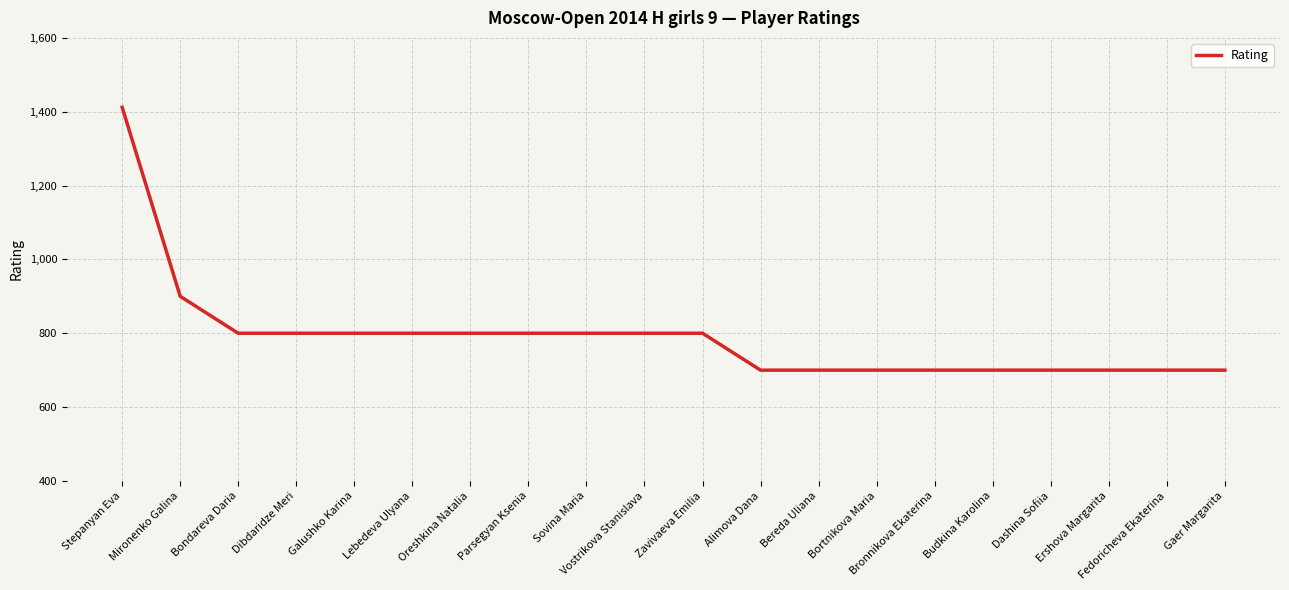

Which label corresponds to the largest value in the chart?

Stepanyan Eva